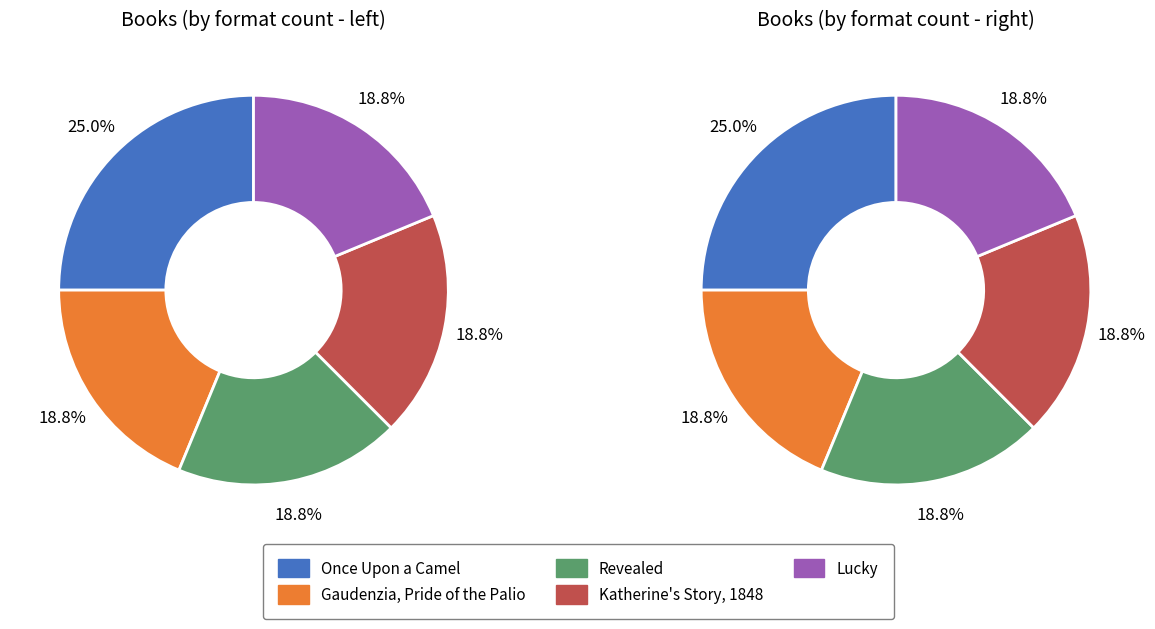

What percentage is NOT represented by Gaudenzia, Pride of the Palio?

81.2%